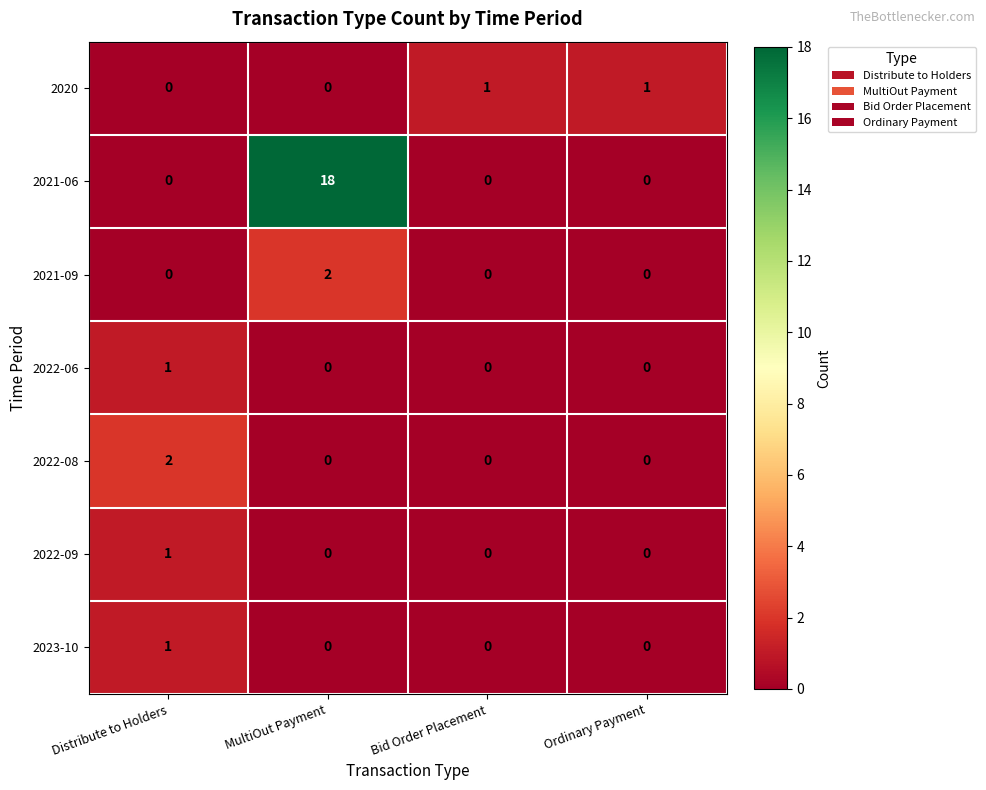

Between Distribute to Holders and Ordinary Payment, which series saw the biggest shift?

2022-08